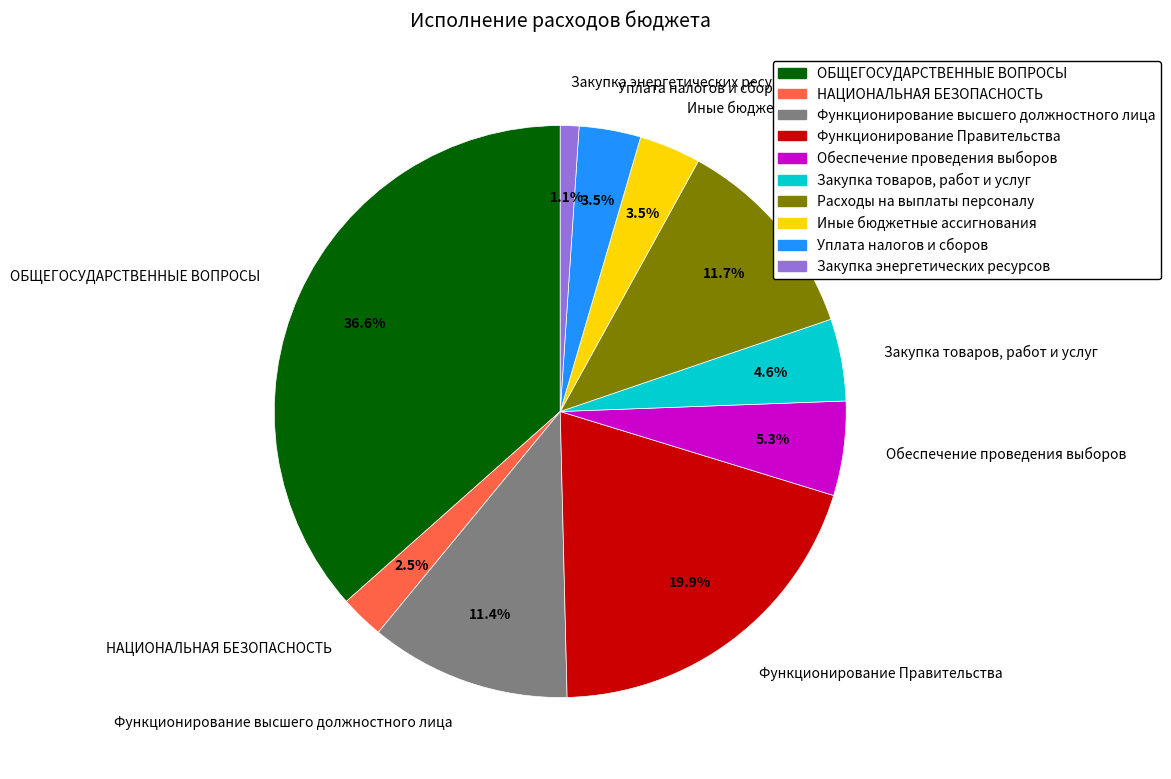

What percentage is the Функционирование высшего должностного лица slice, to the nearest percent?

11%